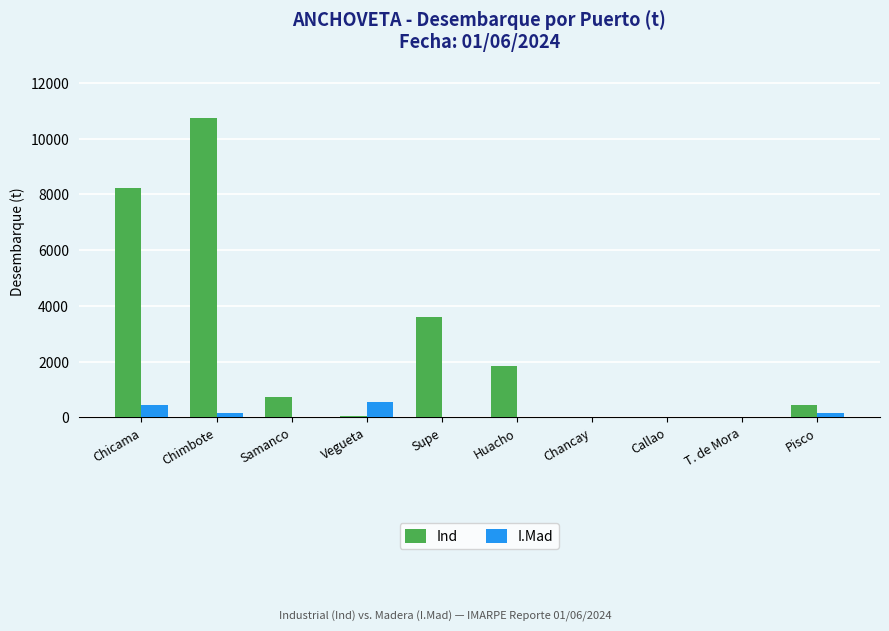

What is the average value of the I.Mad series?

129.8